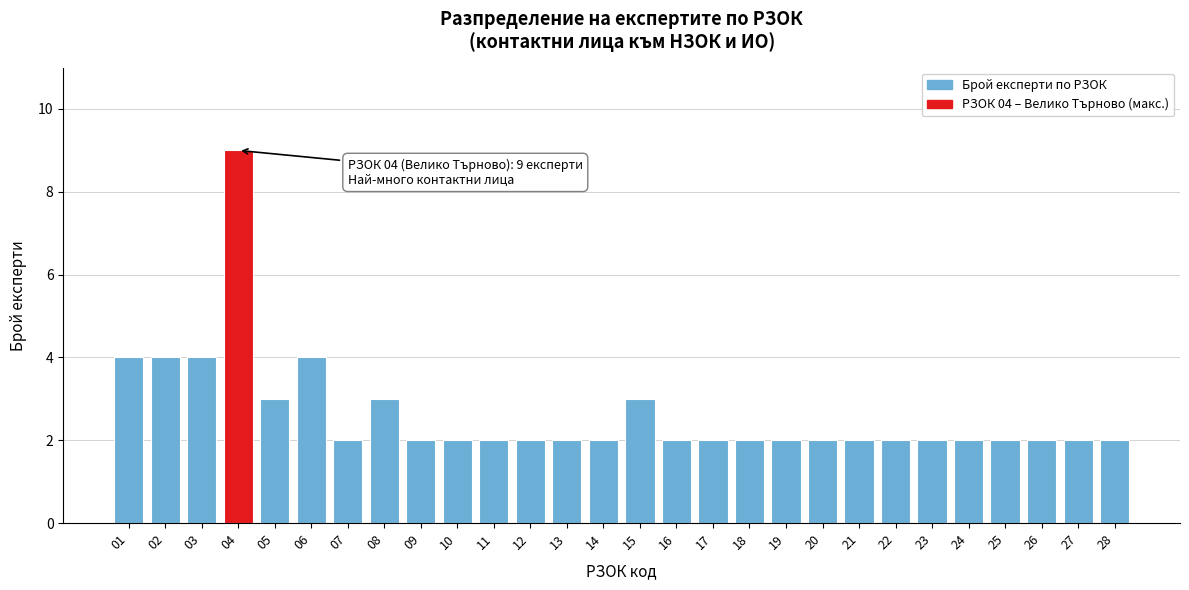

Reading right to left, what are all the values shown in this chart?

28=2	27=2	26=2	25=2	24=2	23=2	22=2	21=2	20=2	19=2	18=2	17=2	16=2	15=3	14=2	13=2	12=2	11=2	10=2	09=2	08=3	07=2	06=4	05=3	04=9	03=4	02=4	01=4